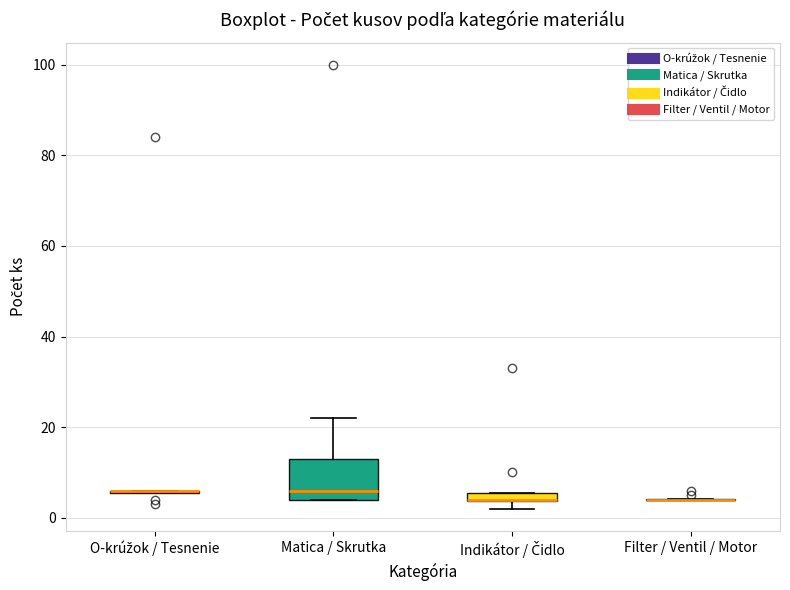

Comparing the boxes themselves (not the whiskers), which one is the tallest?

Matica / Skrutka